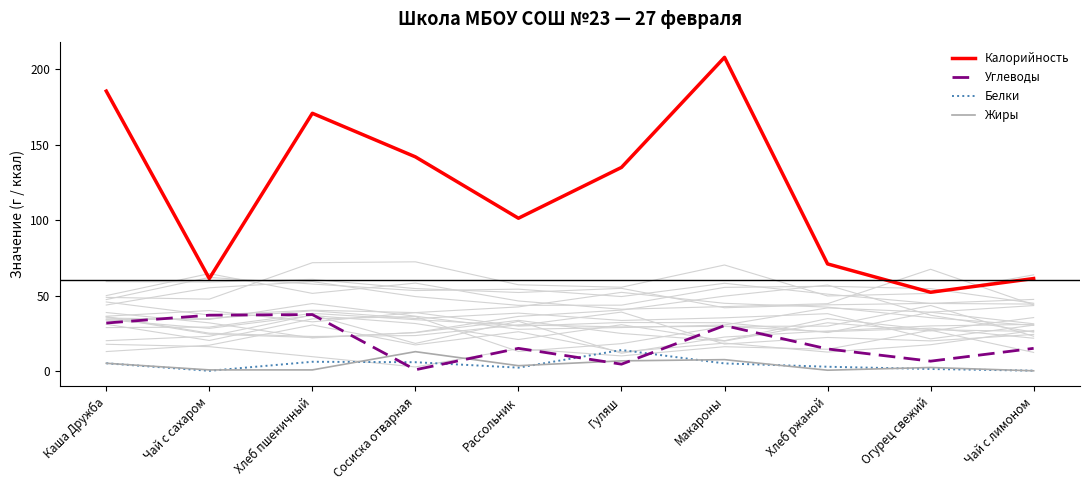

The value of Белки at Каша Дружба is 5.1. True or false?

True